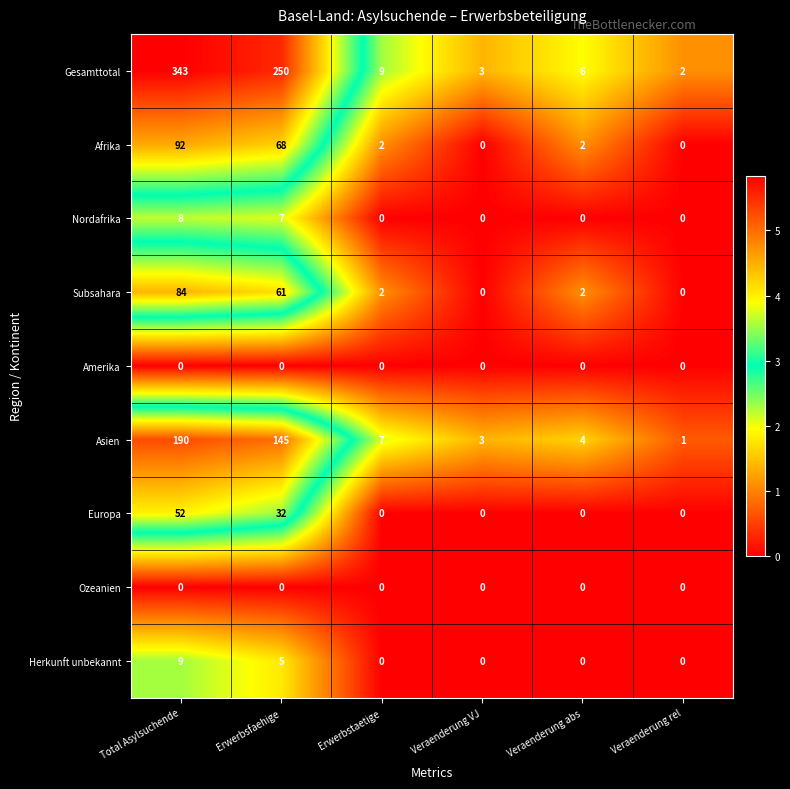

Which series has the widest spread of values?

Gesamttotal